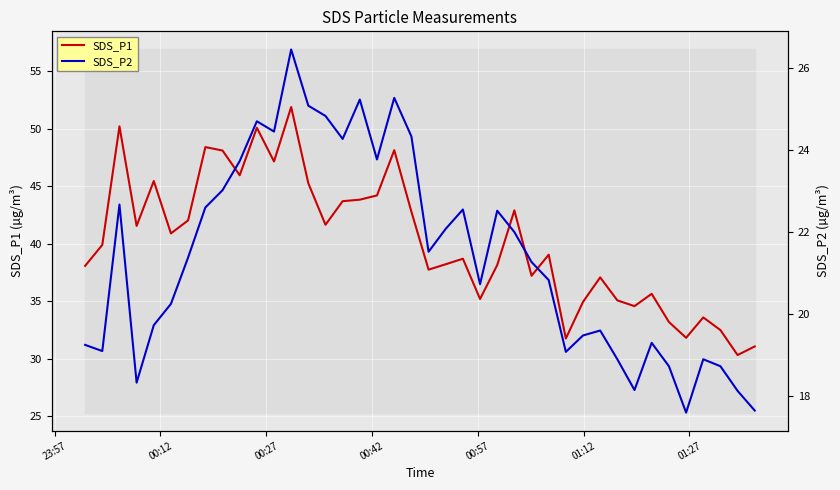

True or false: SDS_P2 and SDS_P1 intersect in this chart.

False